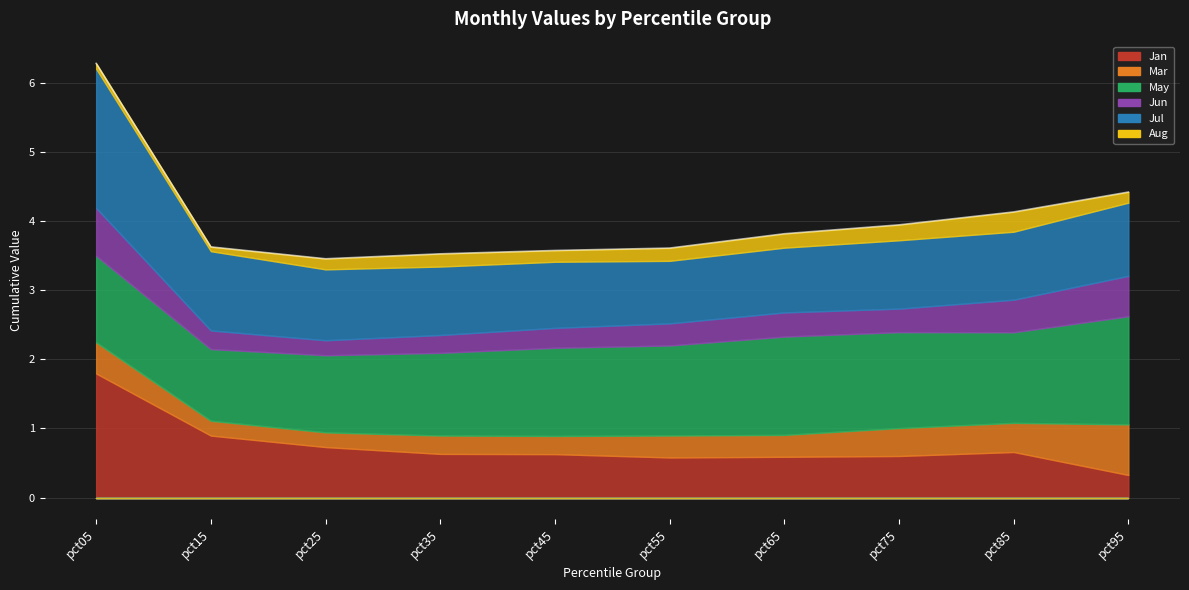

True or false: Jan and Jul intersect in this chart.

False